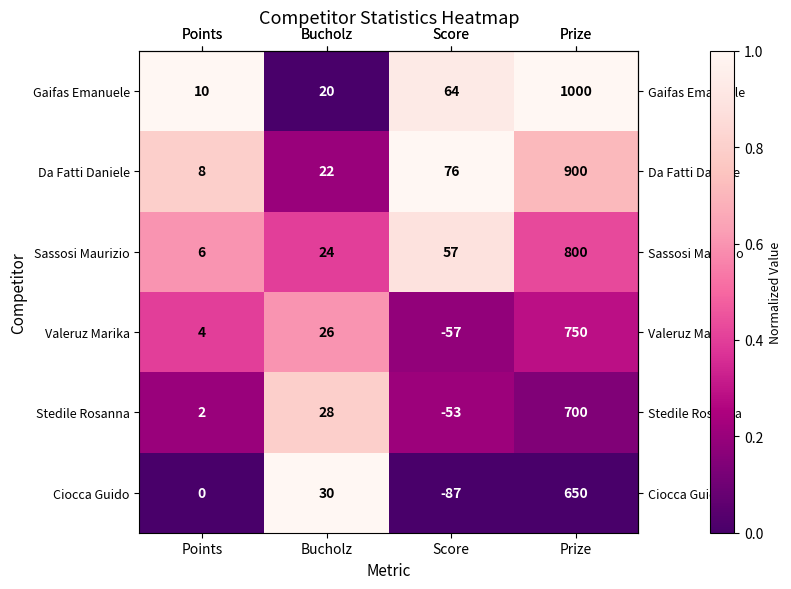

Between Score and Prize, which series saw the biggest shift?

Gaifas Emanuele